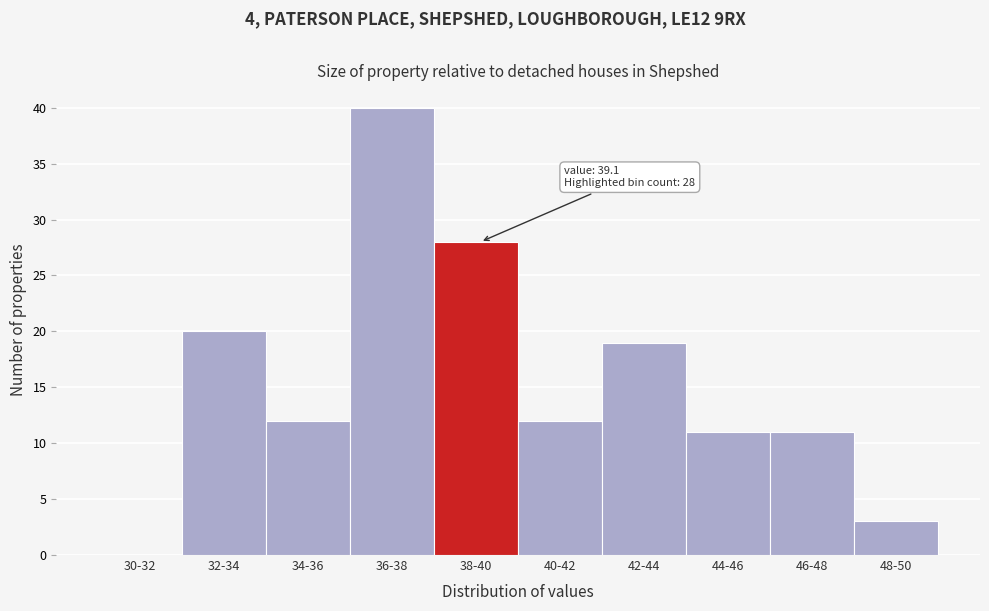

Reading left to right, what are all the values shown in this chart?

30-32=0	32-34=20	34-36=12	36-38=40	38-40=28	40-42=12	42-44=19	44-46=11	46-48=11	48-50=3